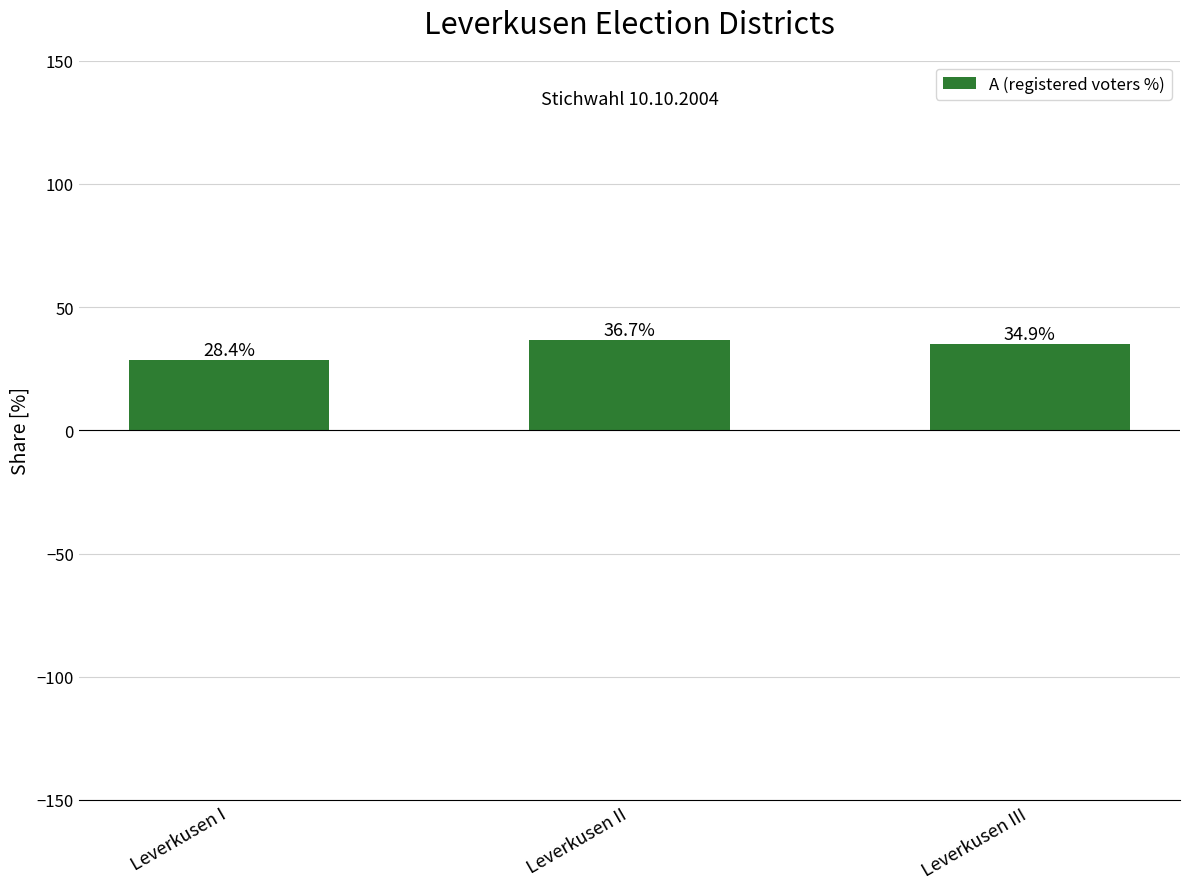

What is the value of the 2nd bar from the left?

36.7